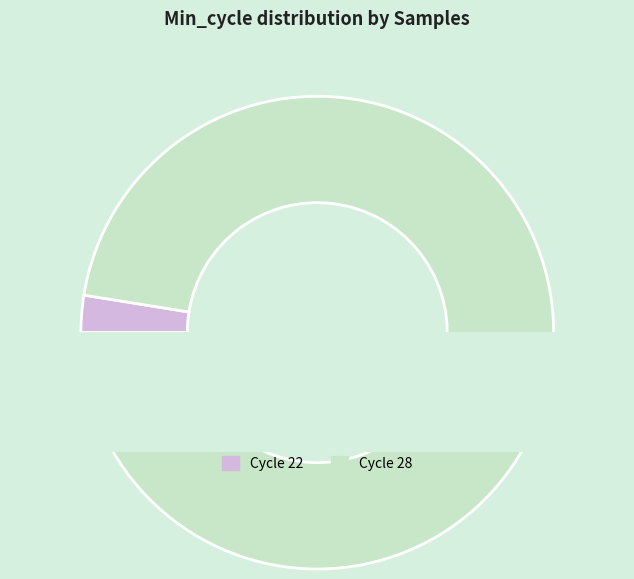

Is the sum of Cycle 28 and Cycle 22 greater than half?

Yes